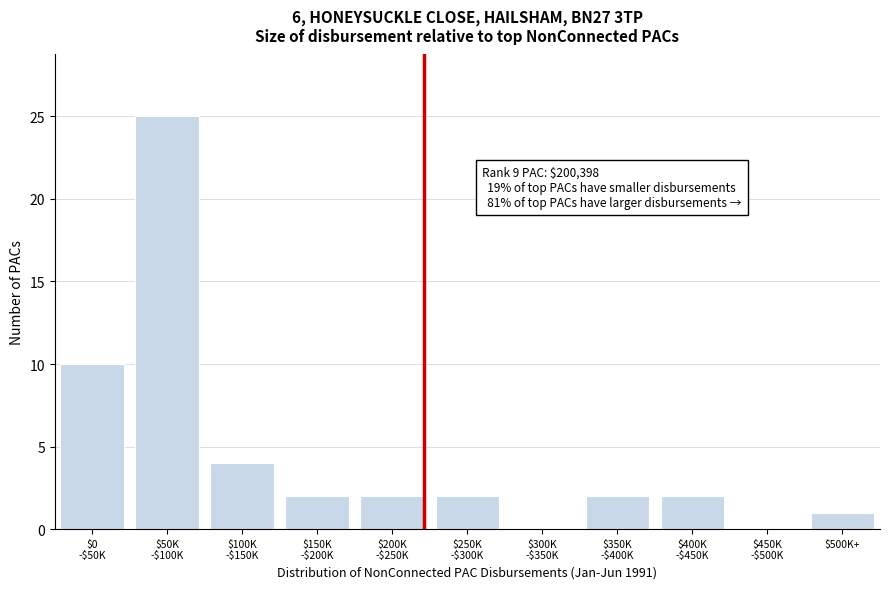

What is the greatest value displayed?

25